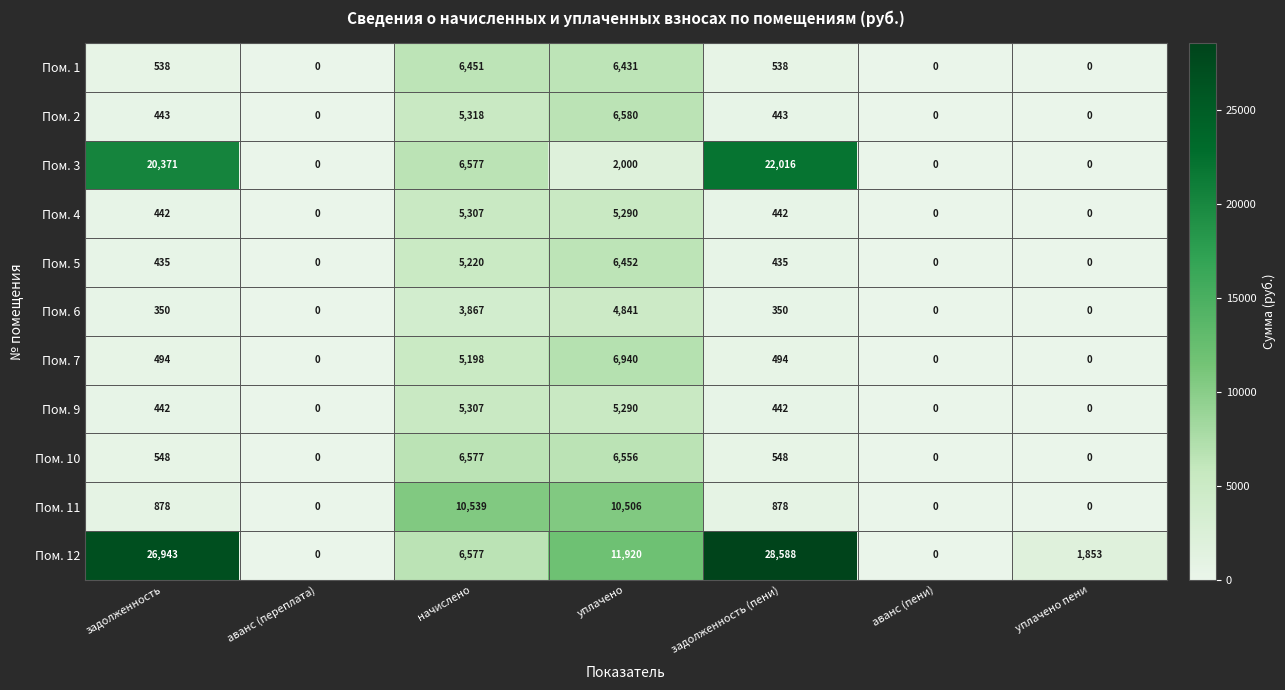

How many data points does each series have?

7